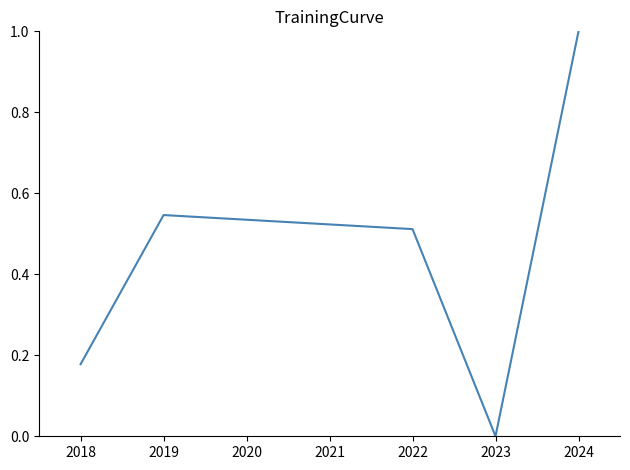

How many interior local valleys (lower than both neighbors) does the data have?

1